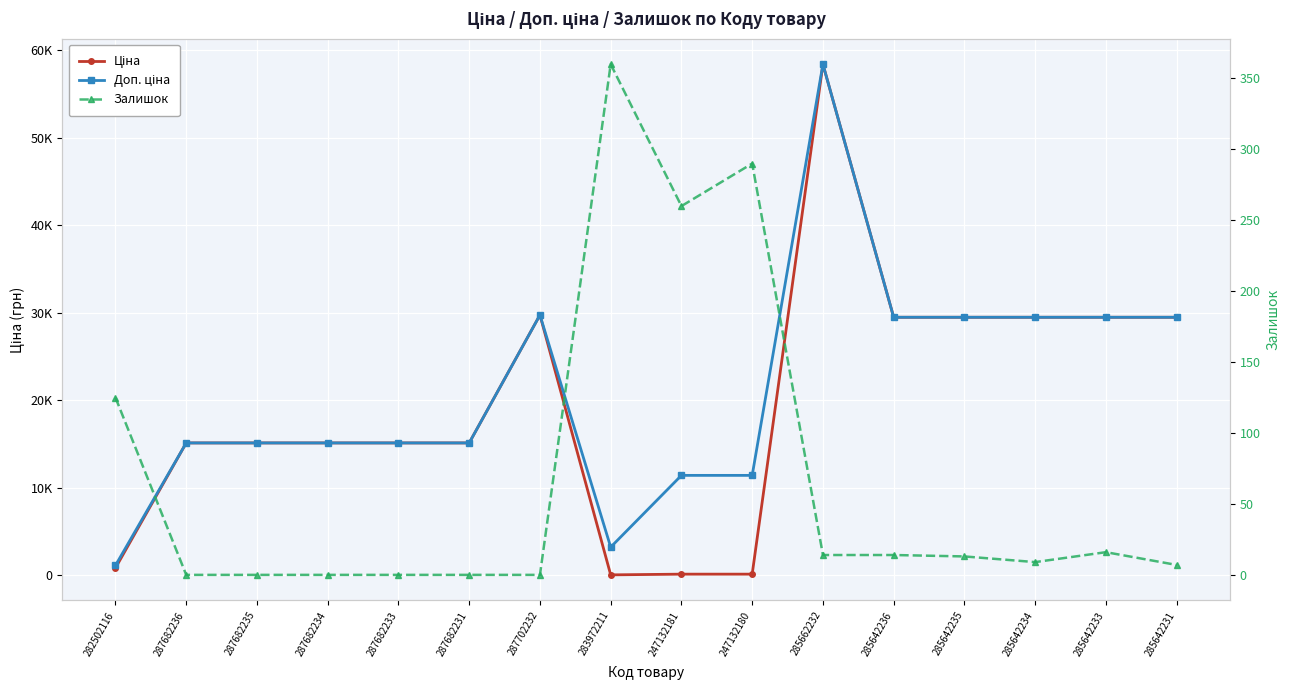

What is the sum of all Доп. ціна values?

338365.4